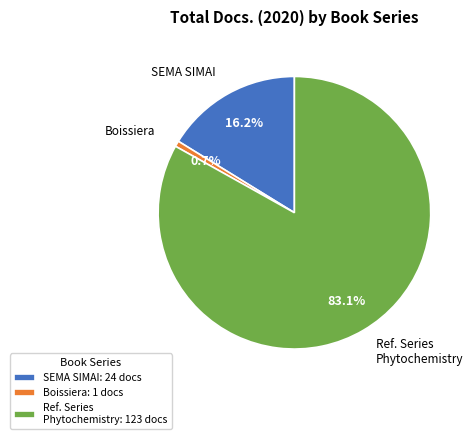

To the nearest percent, what is the average slice percentage?

33%